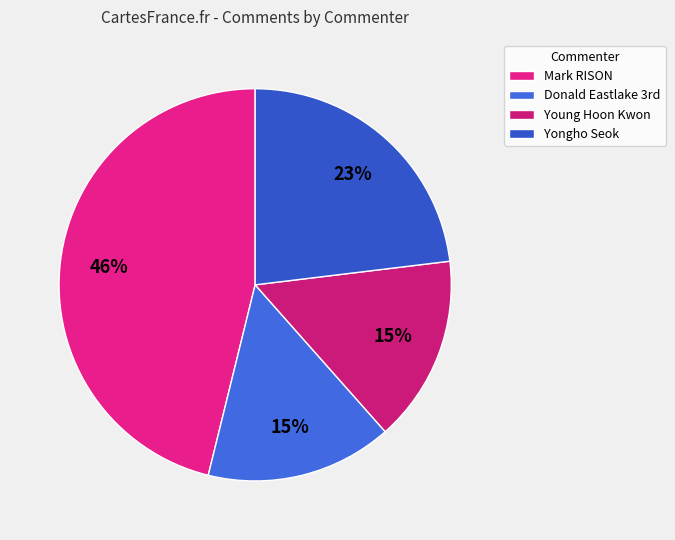

What portion of the pie excludes Young Hoon Kwon?

84.6%